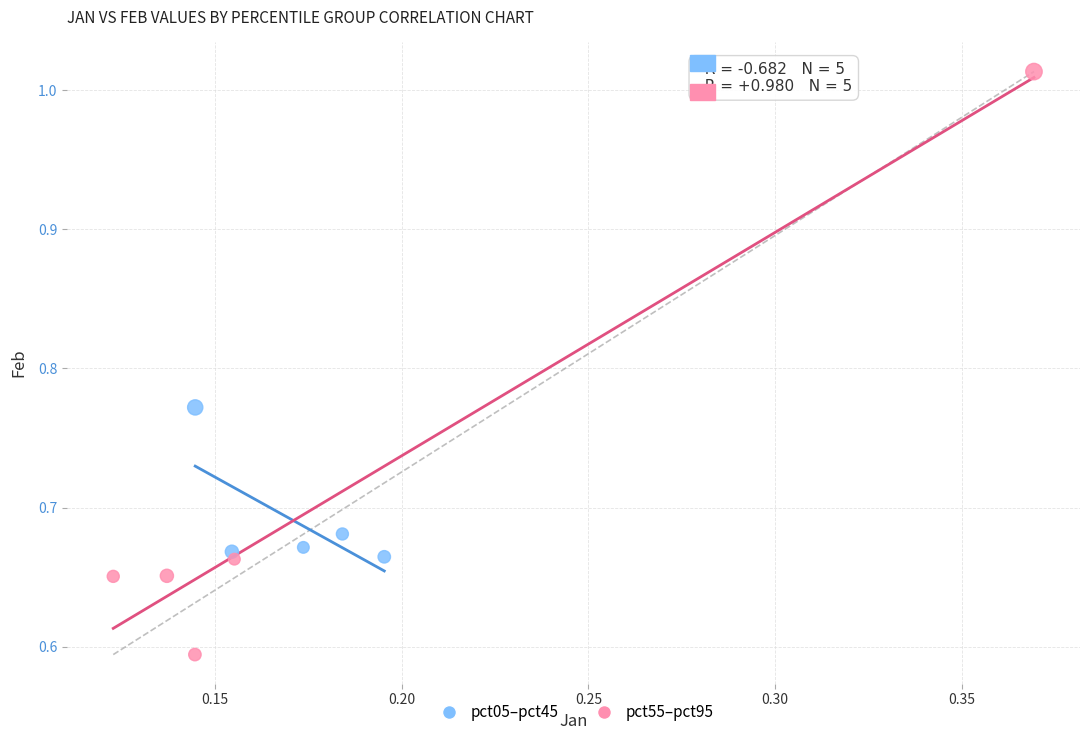

Which series contains the lowest Y value?

pct55–pct95